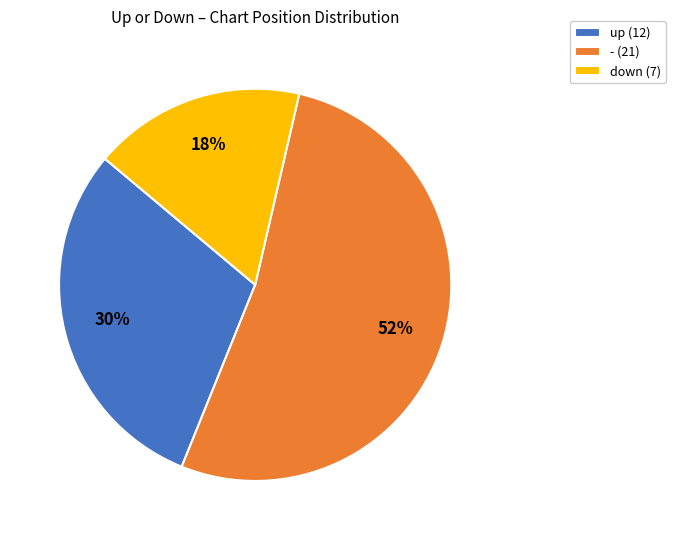

What percentage is the down slice, to the nearest percent?

17%